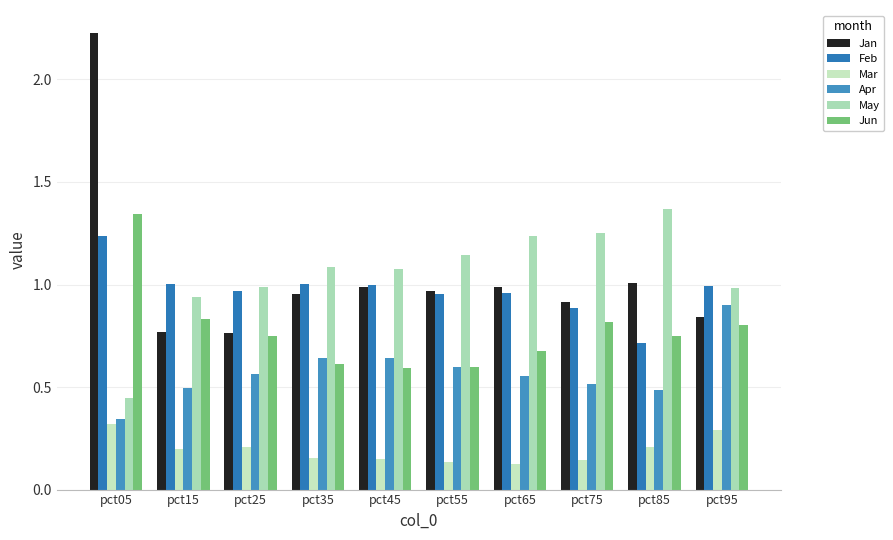

What is the value of the Feb bar at the 9th from the left?

0.7